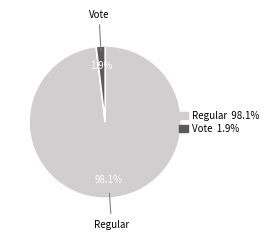

Between Regular and Vote, which is larger?

Regular